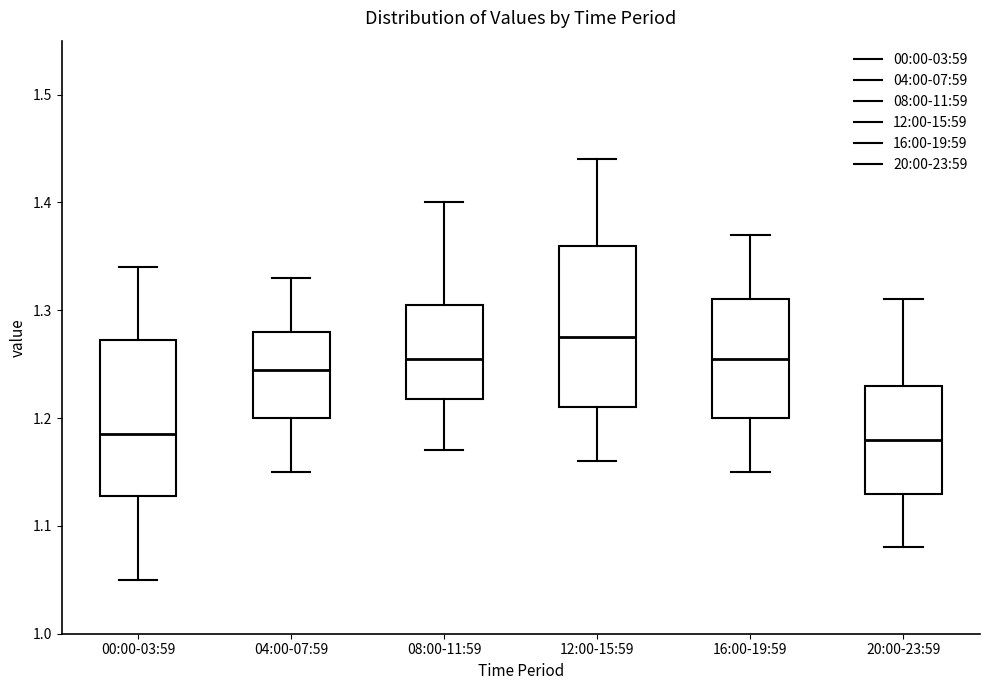

Reading left to right, read every box against the y-axis: the position of its median line, the range the box covers, and the ends of its whiskers. The values are not printed on the chart, so give them approximately, as read against the axis.

00:00-03:59: median 1.19, box 1.13 to 1.27, whiskers 1.05 to 1.34
04:00-07:59: median 1.25, box 1.20 to 1.28, whiskers 1.15 to 1.33
08:00-11:59: median 1.26, box 1.22 to 1.31, whiskers 1.17 to 1.40
12:00-15:59: median 1.28, box 1.21 to 1.36, whiskers 1.16 to 1.44
16:00-19:59: median 1.26, box 1.20 to 1.31, whiskers 1.15 to 1.37
20:00-23:59: median 1.18, box 1.13 to 1.23, whiskers 1.08 to 1.31